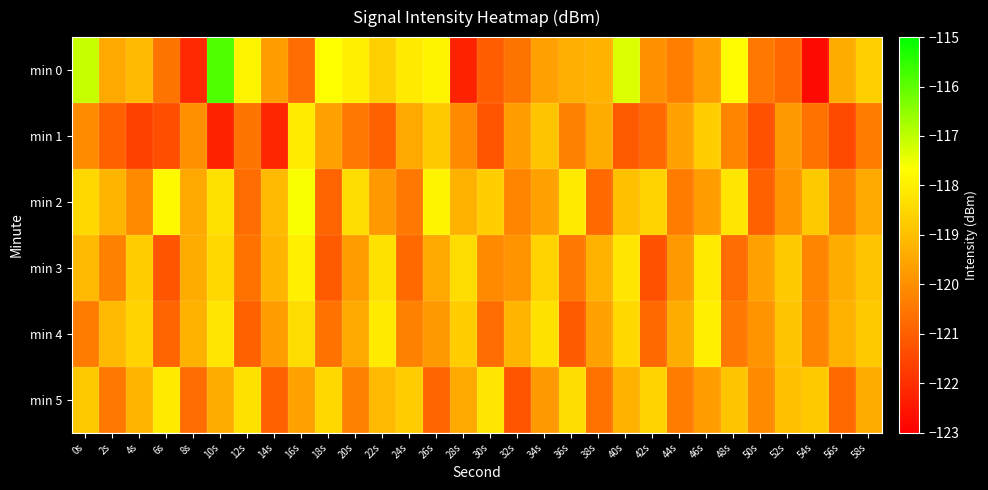

At how many categories does at least one series exceed -116?

1